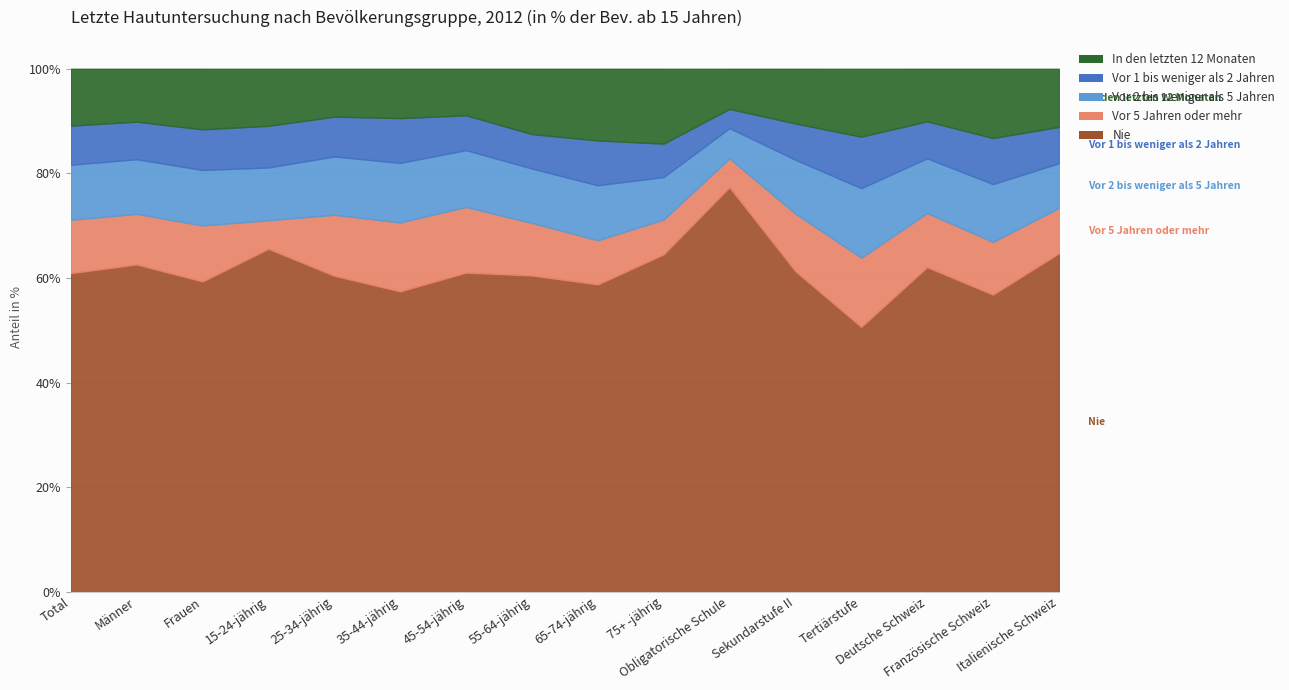

What is the difference between the maximum and minimum values in the Vor 1 bis weniger als 2 Jahren series?

6.2